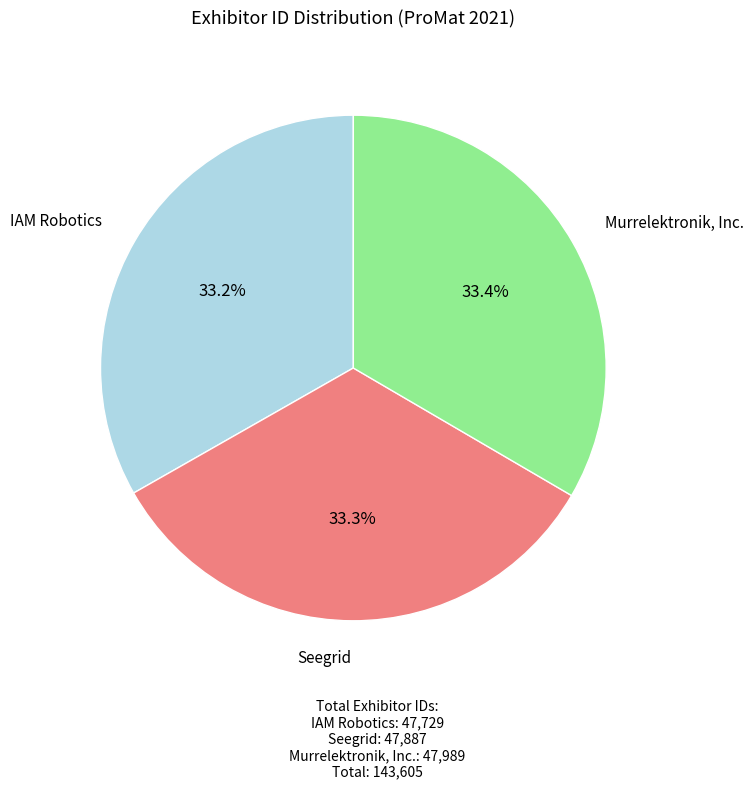

How many slices are in this pie chart?

3